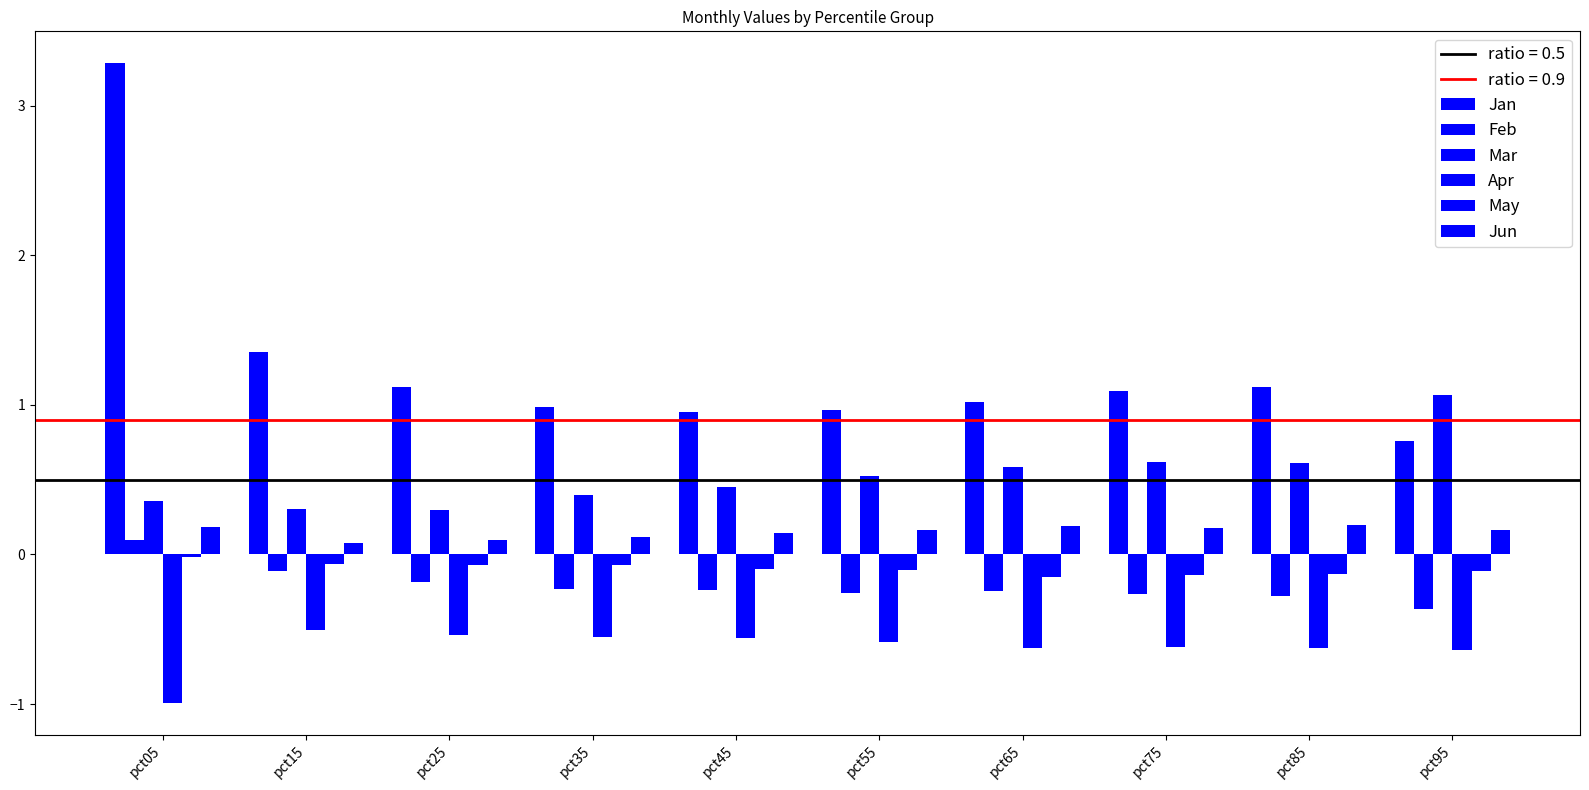

At how many categories does at least one series exceed 0?

10